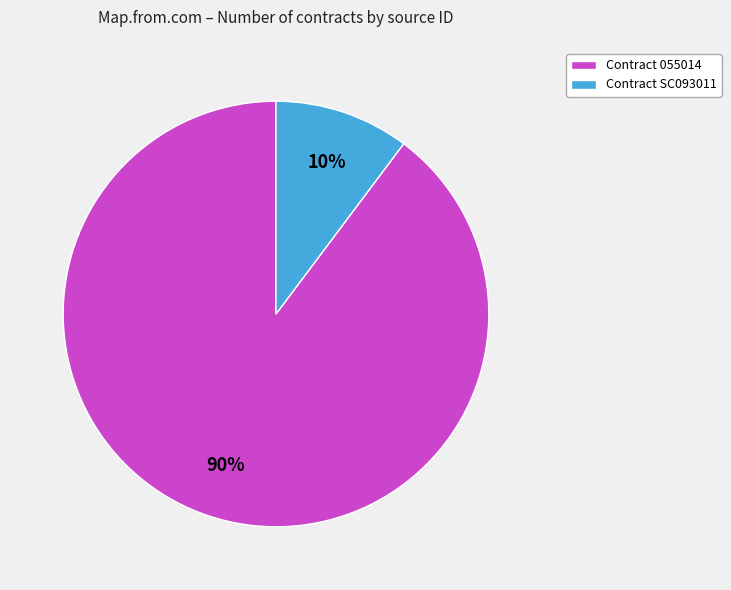

Is the sum of Contract SC093011 and Contract 055014 greater than half?

Yes